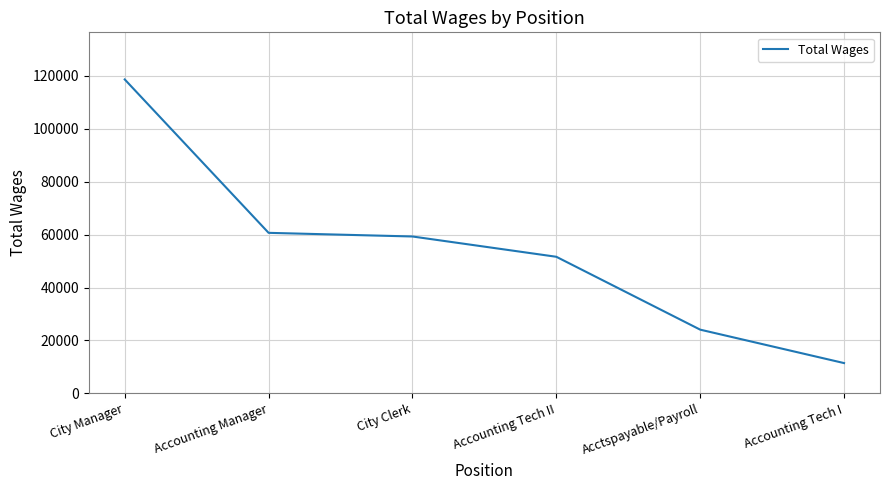

List the labels in order of value, largest first.

City Manager, Accounting Manager, City Clerk, Accounting Tech II, Acctspayable/Payroll, Accounting Tech I